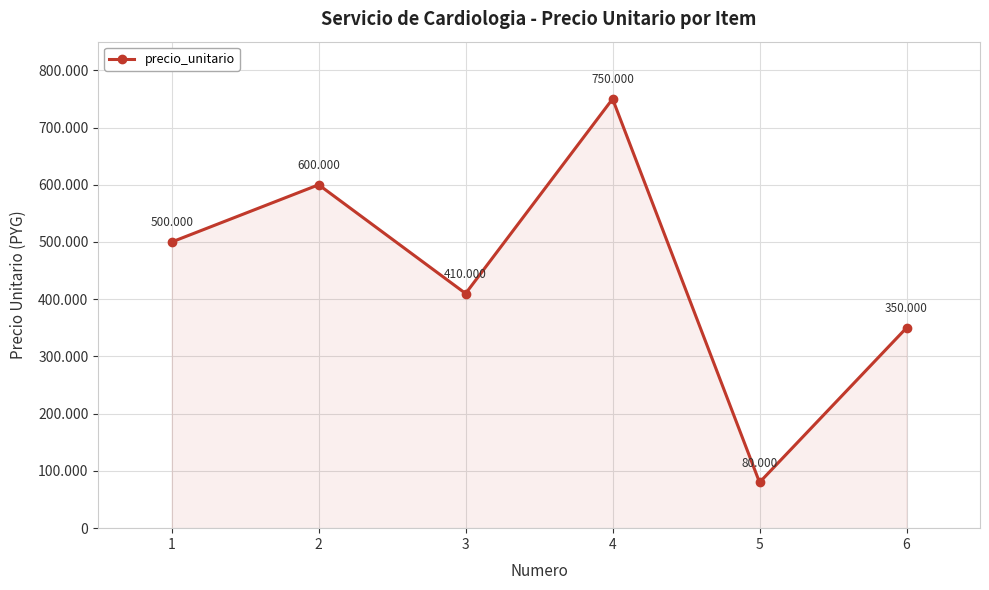

Does the chart have visible grid lines?

Yes